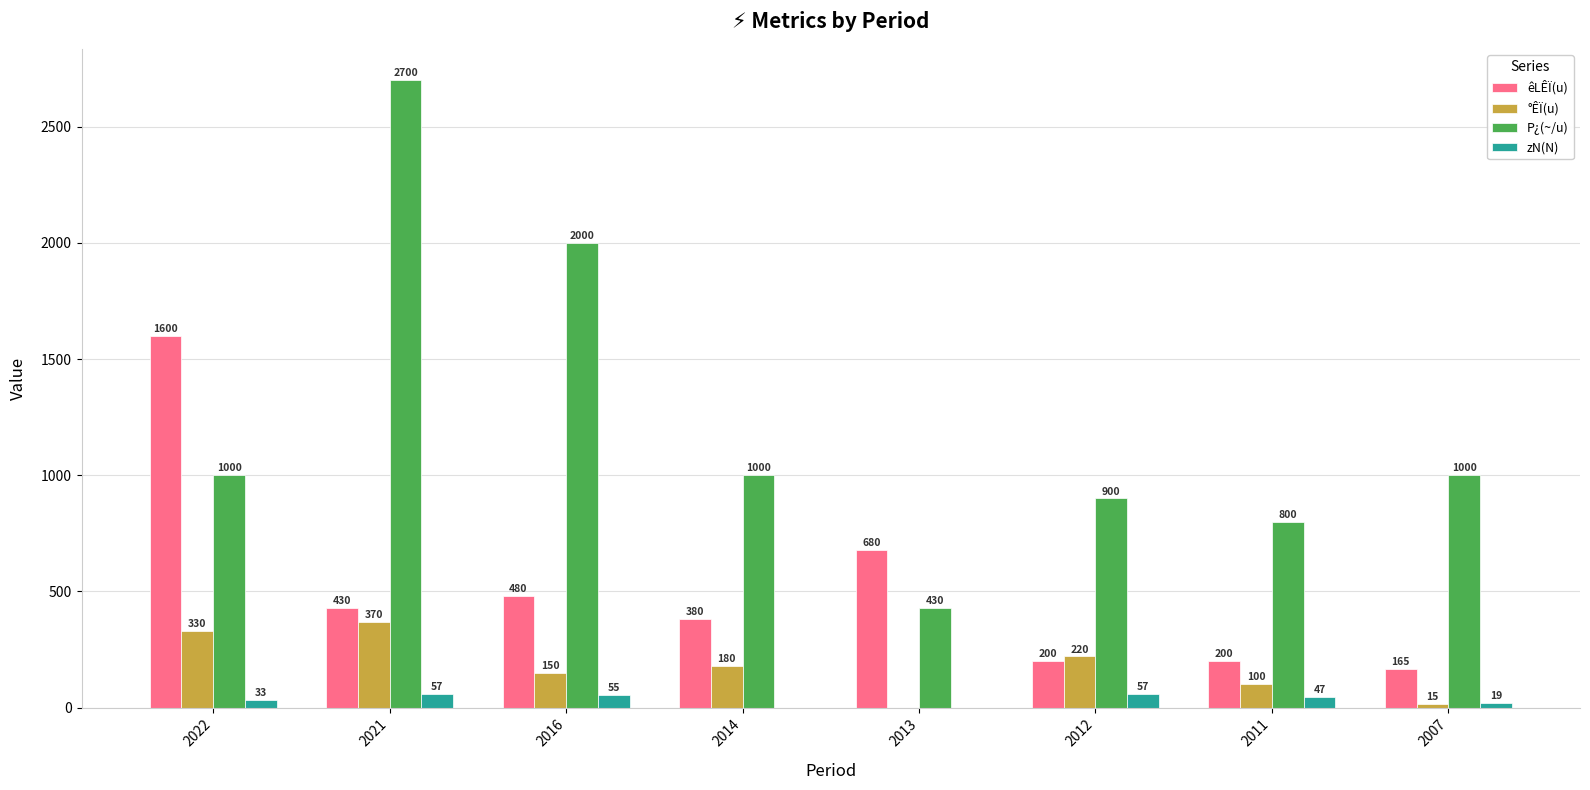

Is it true that zN(N) equals 55 at 2016?

True